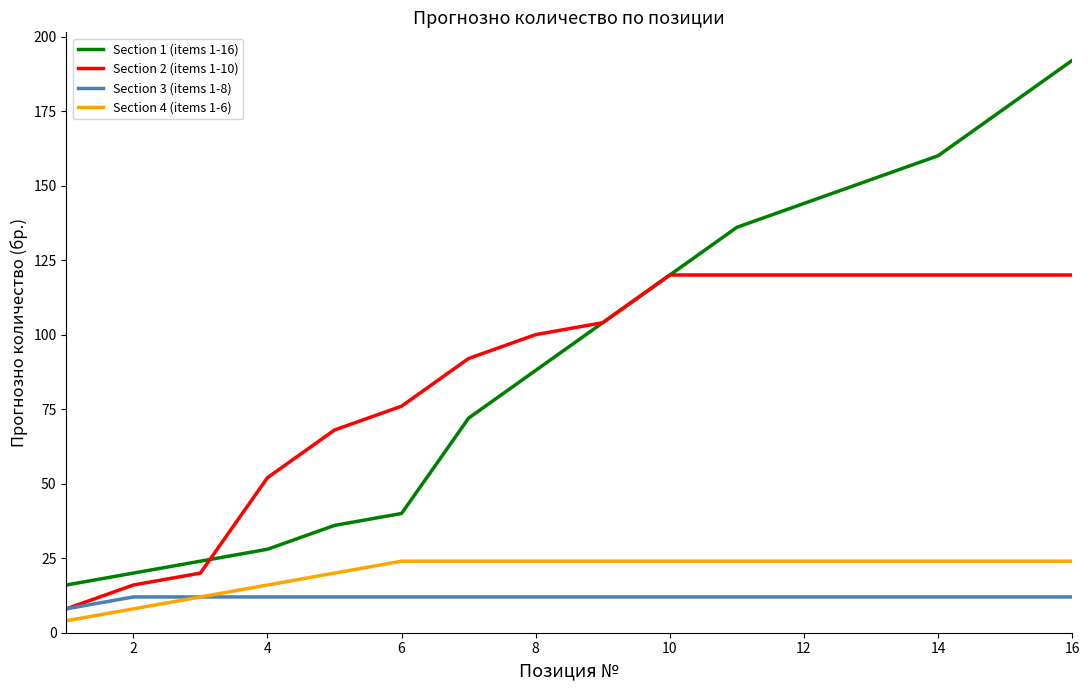

At how many categories does at least one series exceed 186?

1